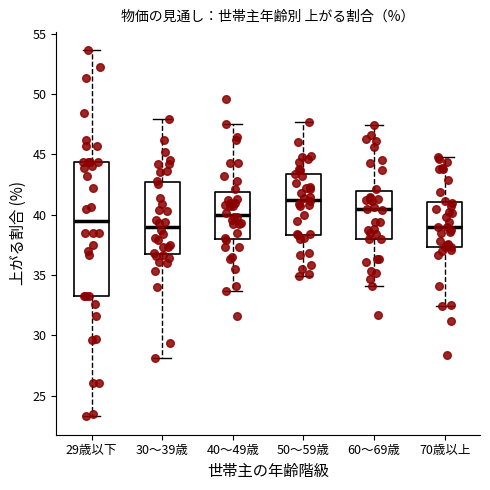

Which box is the tallest, from its lower edge to its upper edge?

29歳以下